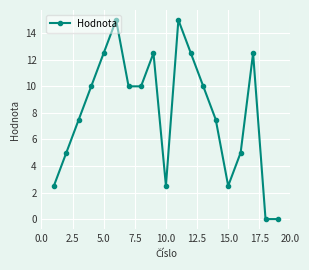

How many interior local peaks (higher than both neighbors) does the data have?

4